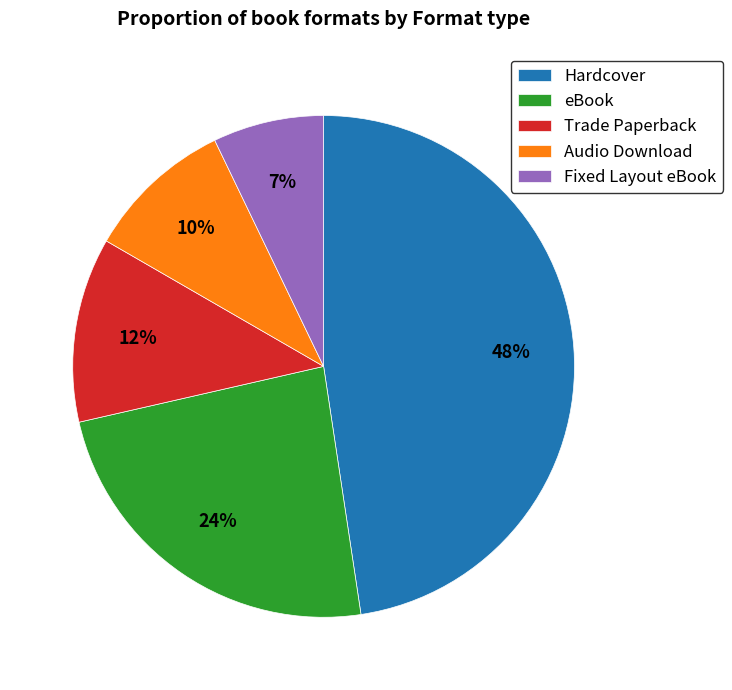

Which has a higher value, Fixed Layout eBook or Audio Download?

Audio Download